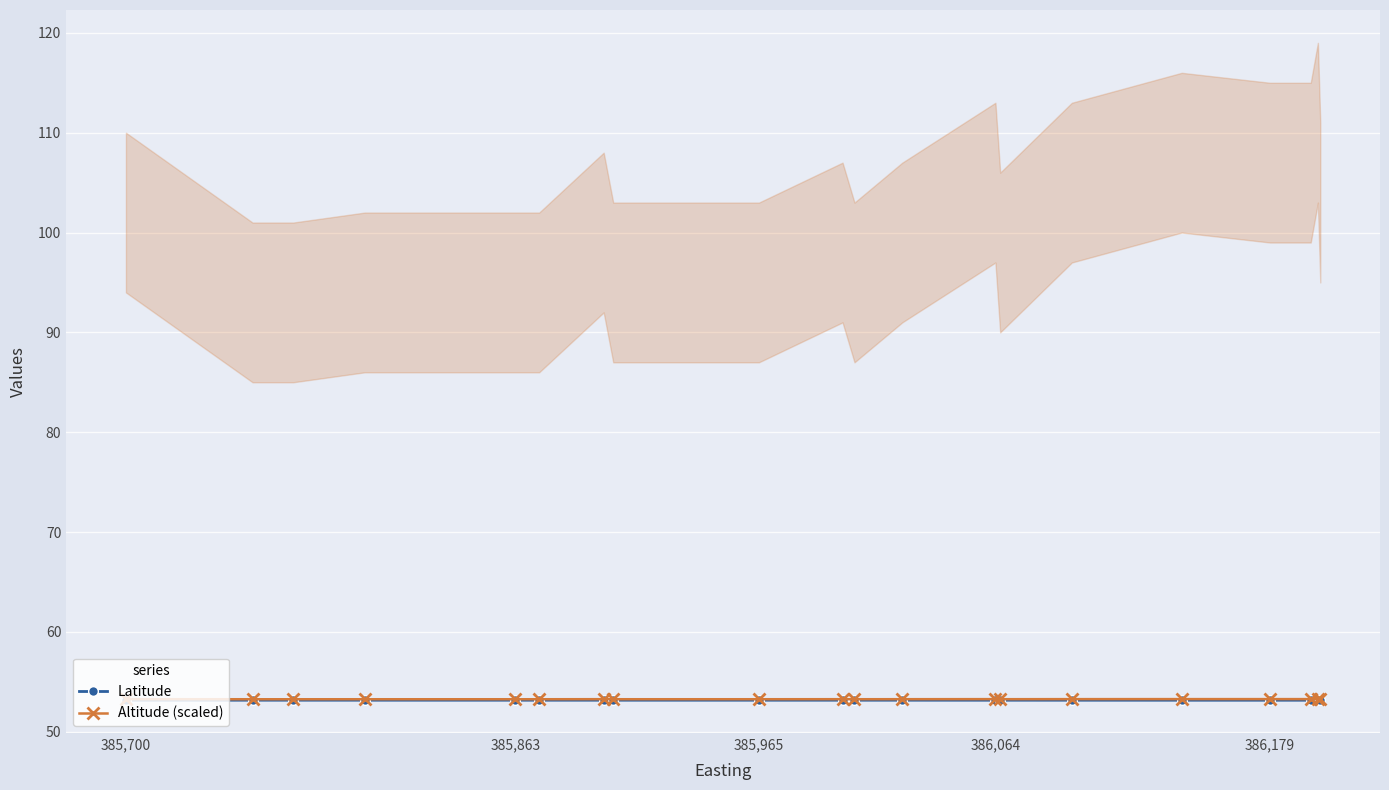

True or false: Altitude (scaled) has a value of 31.5 at 385,700.

False